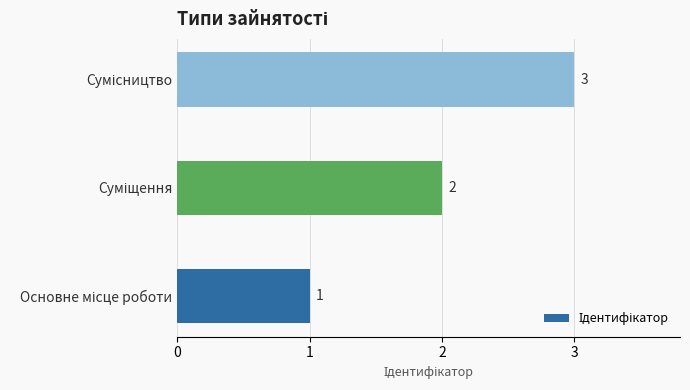

Count the values in the range 1 to 3.

3